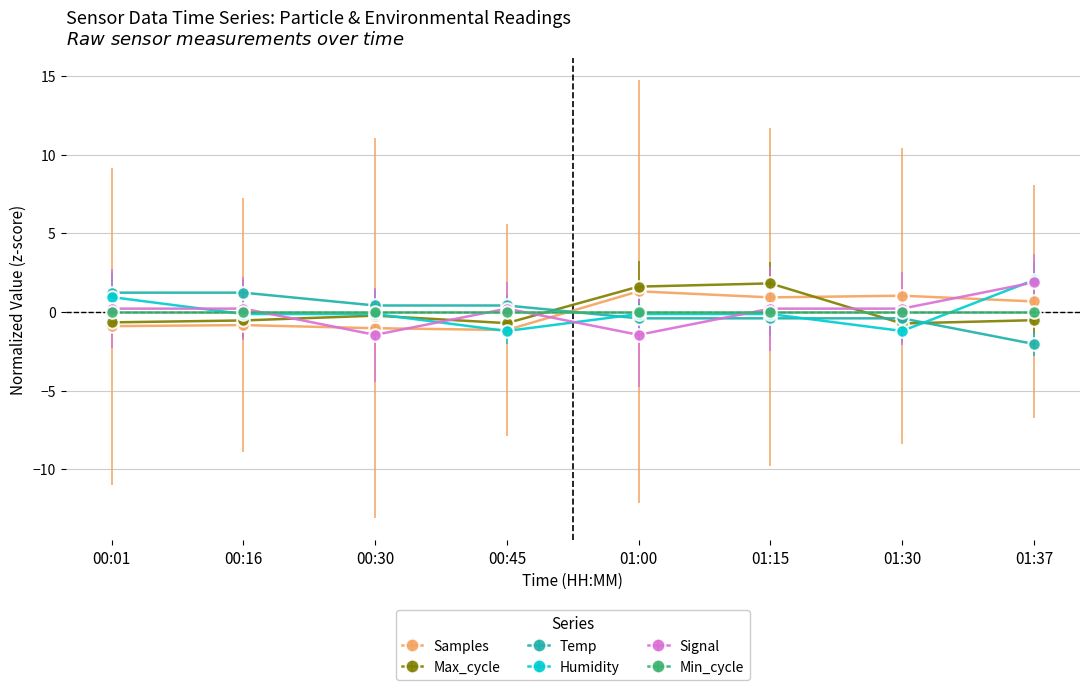

What is the label of the 5th point from the left?

01:00